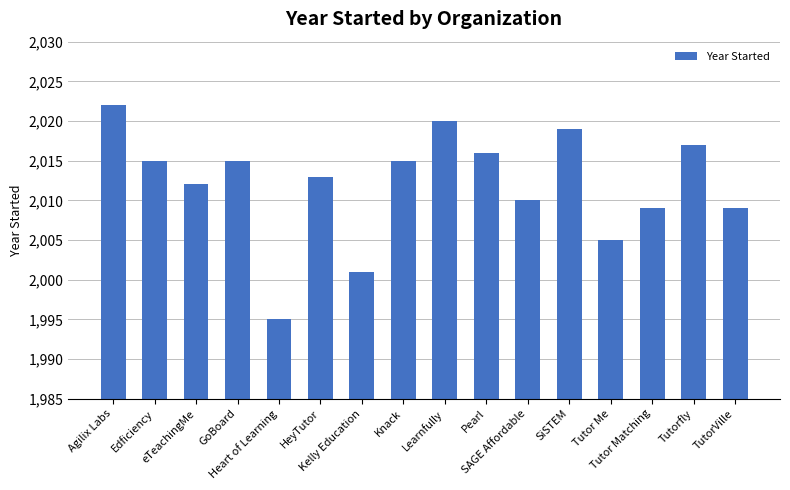

Which category has the lowest value across all series?

Heart of Learning